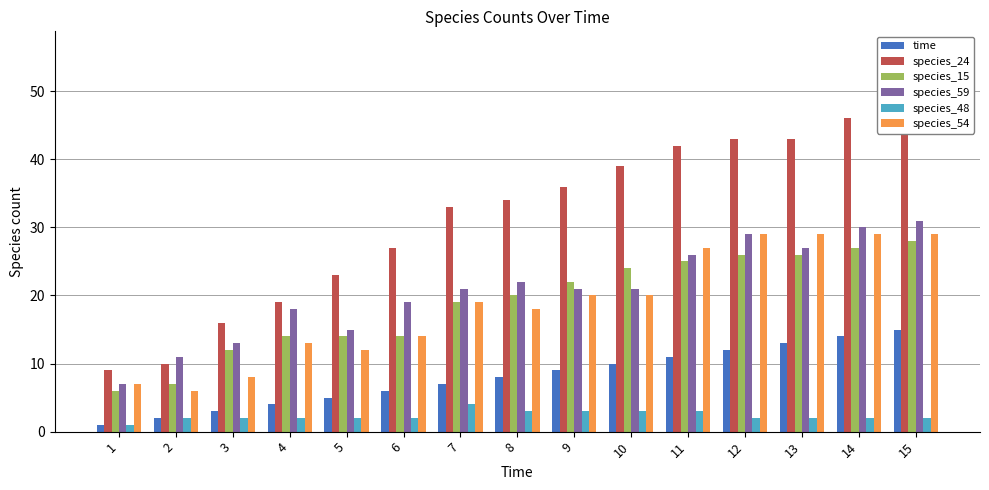

Between 14 and 15, which series saw the biggest shift?

species_24